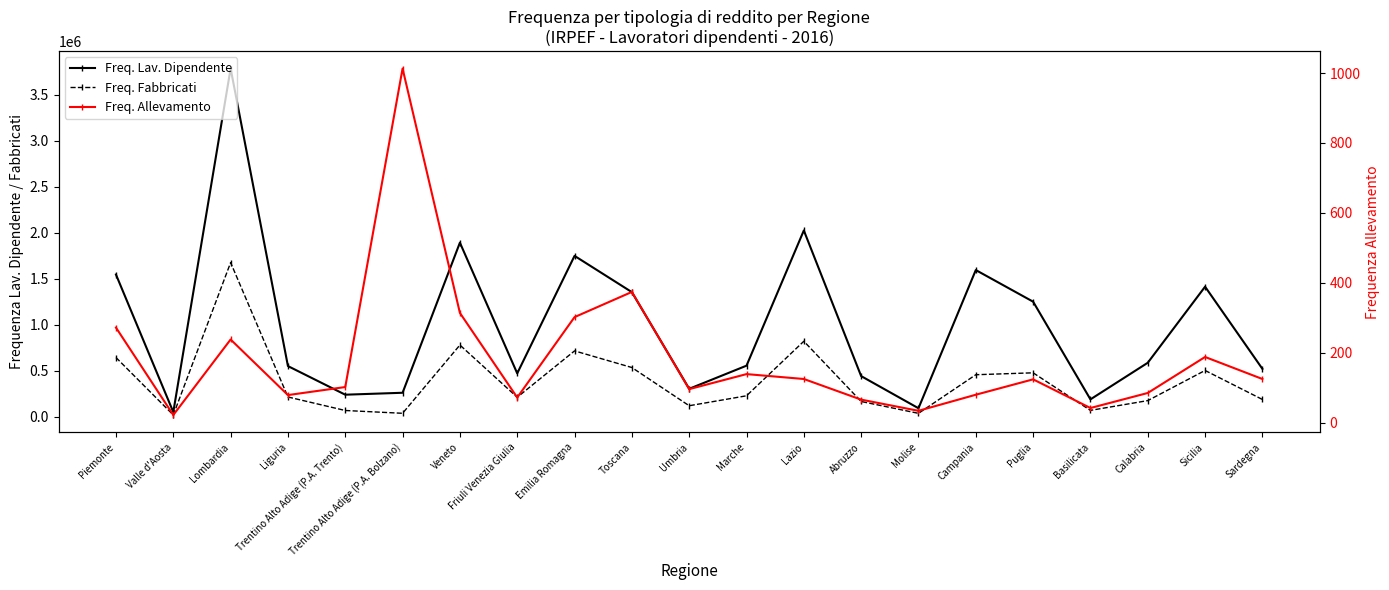

True or false: Freq. Lav. Dipendente and Freq. Fabbricati cross at least once.

False